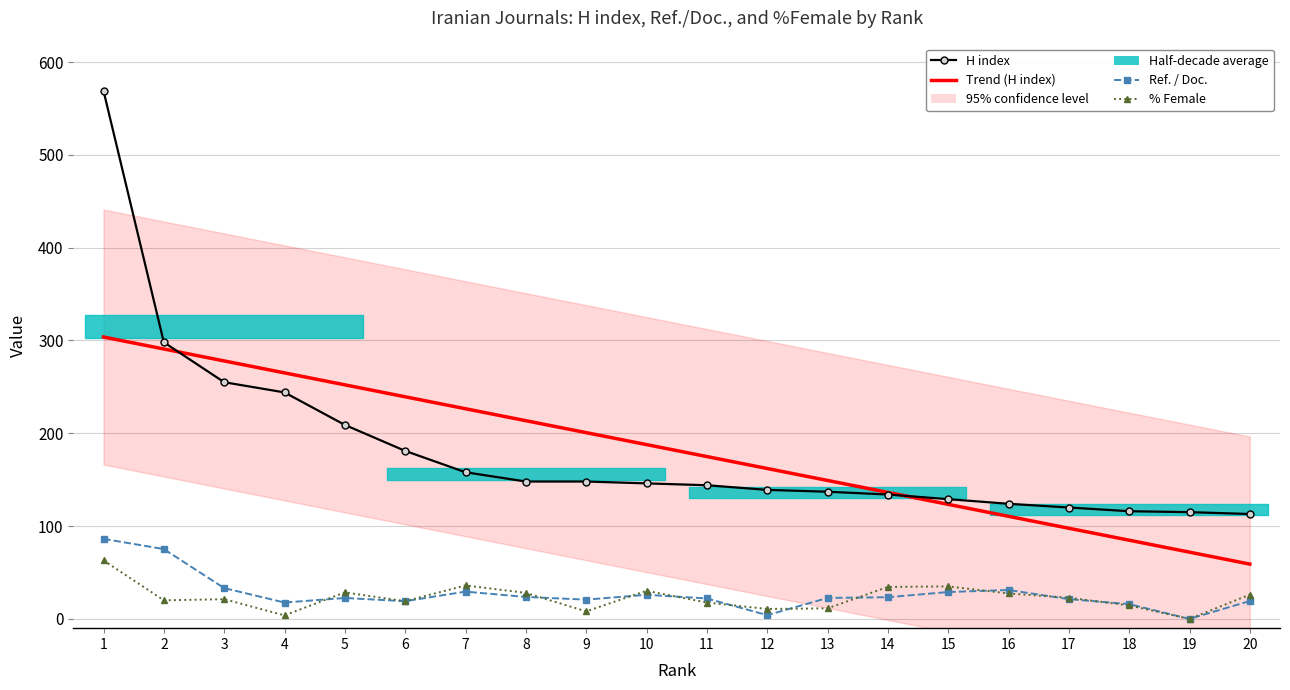

The value of Ref. / Doc. at 1 is 146.2. True or false?

False